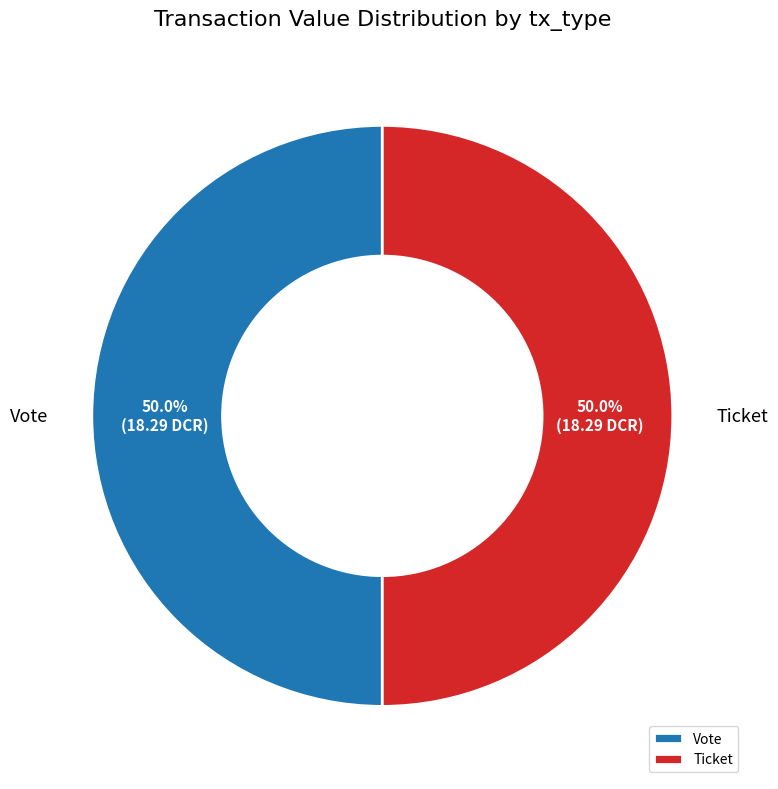

Count the number of slices in the pie.

2